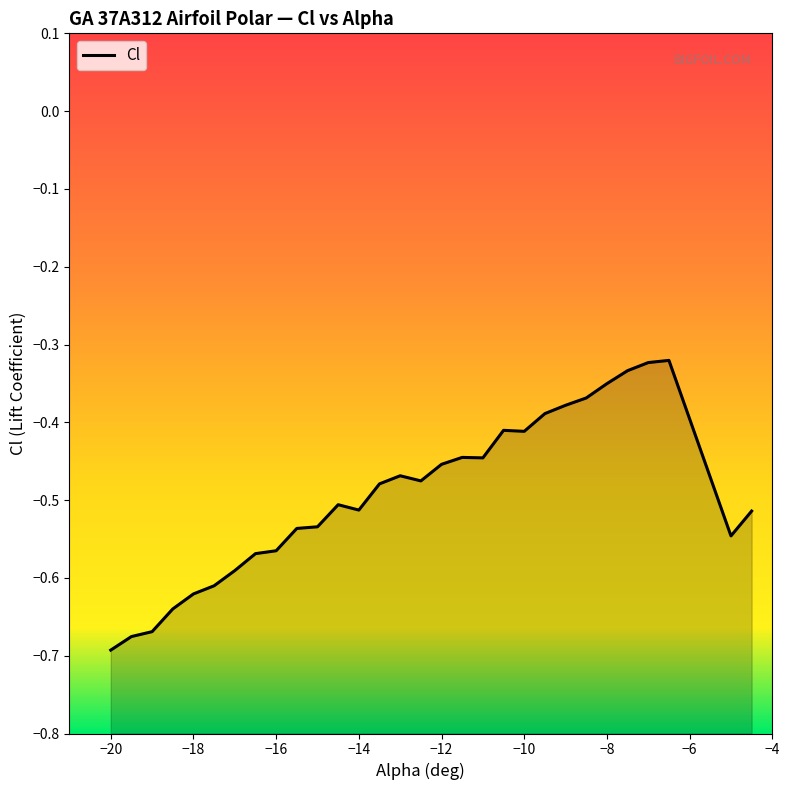

What is the value of the 12th point from the left?

-0.5